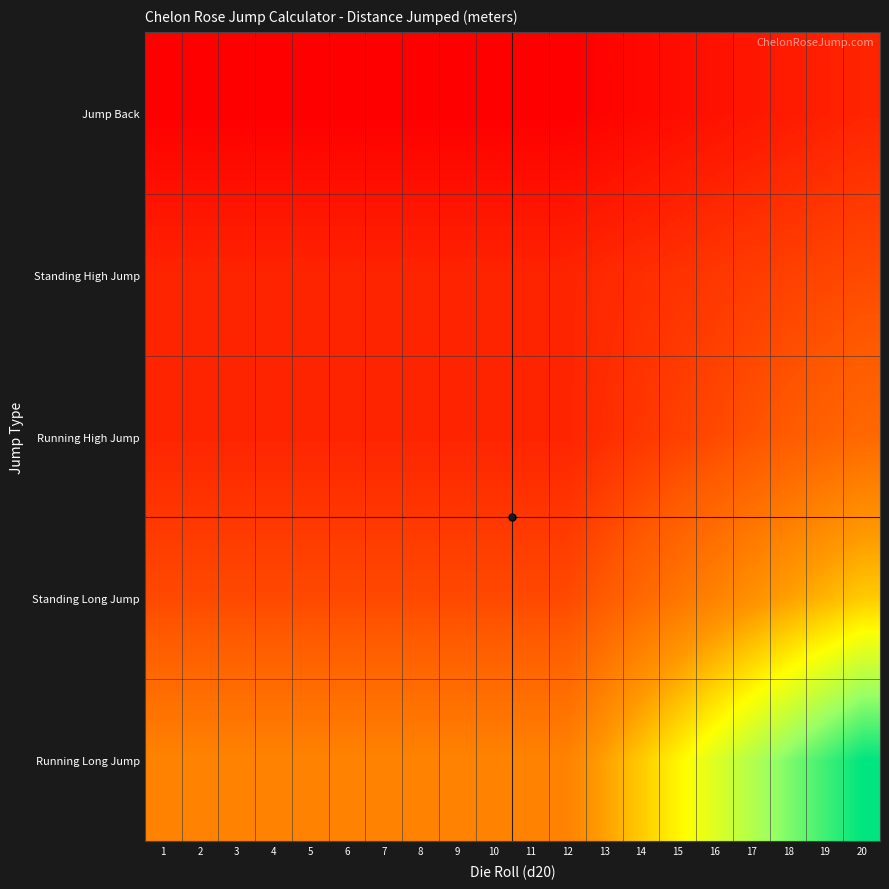

Reading left to right, extract all data points from this chart.

Running Long Jump: 1=2.0	2=2.0	3=2.0	4=2.0	5=2.0	6=2.0	7=2.0	8=2.0	9=2.0	10=2.0	11=2.0	12=2.0	13=2.4	14=2.8	15=3.2	16=3.6	17=4.0	18=4.4	19=4.8	20=5.2
Standing Long Jump: 1=1.2	2=1.2	3=1.2	4=1.2	5=1.2	6=1.2	7=1.2	8=1.2	9=1.2	10=1.2	11=1.2	12=1.2	13=1.4	14=1.6	15=1.8	16=2.0	17=2.2	18=2.4	19=2.6	20=2.8
Running High Jump: 1=0.8	2=0.8	3=0.8	4=0.8	5=0.8	6=0.8	7=0.8	8=0.8	9=0.8	10=0.8	11=0.8	12=0.8	13=0.9	14=1.0	15=1.1	16=1.2	17=1.3	18=1.4	19=1.5	20=1.6
Standing High Jump: 1=0.8	2=0.8	3=0.8	4=0.8	5=0.8	6=0.8	7=0.8	8=0.8	9=0.8	10=0.8	11=0.8	12=0.8	13=0.8	14=0.9	15=0.9	16=1.0	17=1.1	18=1.1	19=1.1	20=1.2
Jump Back: 1=0.4	2=0.4	3=0.4	4=0.4	5=0.4	6=0.4	7=0.4	8=0.4	9=0.4	10=0.4	11=0.4	12=0.4	13=0.5	14=0.5	15=0.6	16=0.6	17=0.7	18=0.7	19=0.8	20=0.8